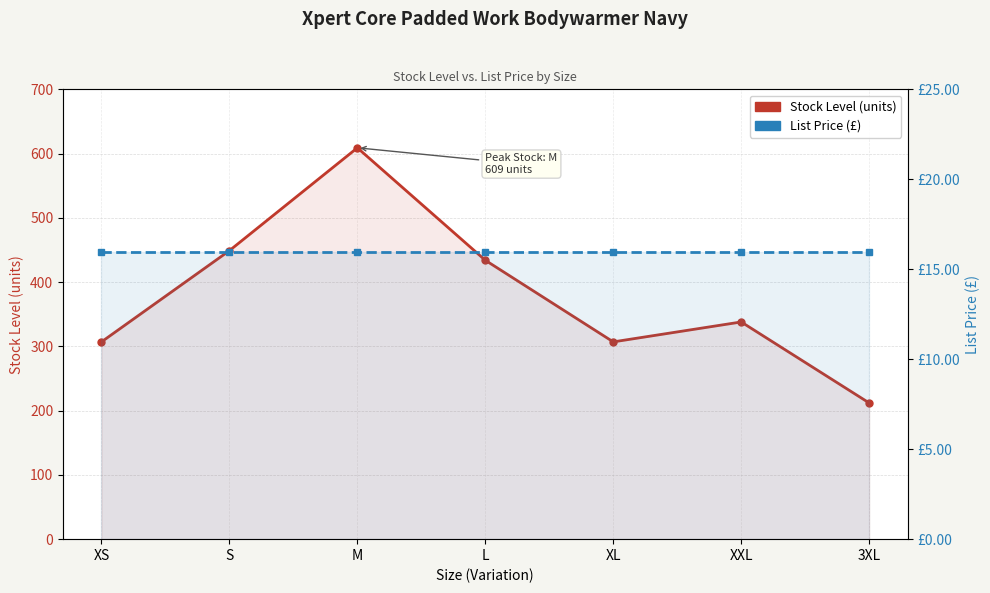

Where does the Stock Level (units) series first go above 338?

S